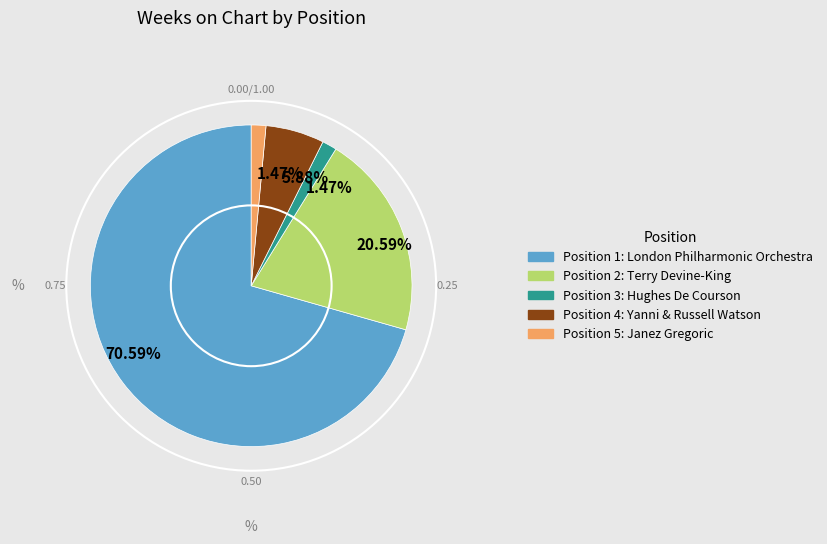

How many slices are in this pie chart?

5